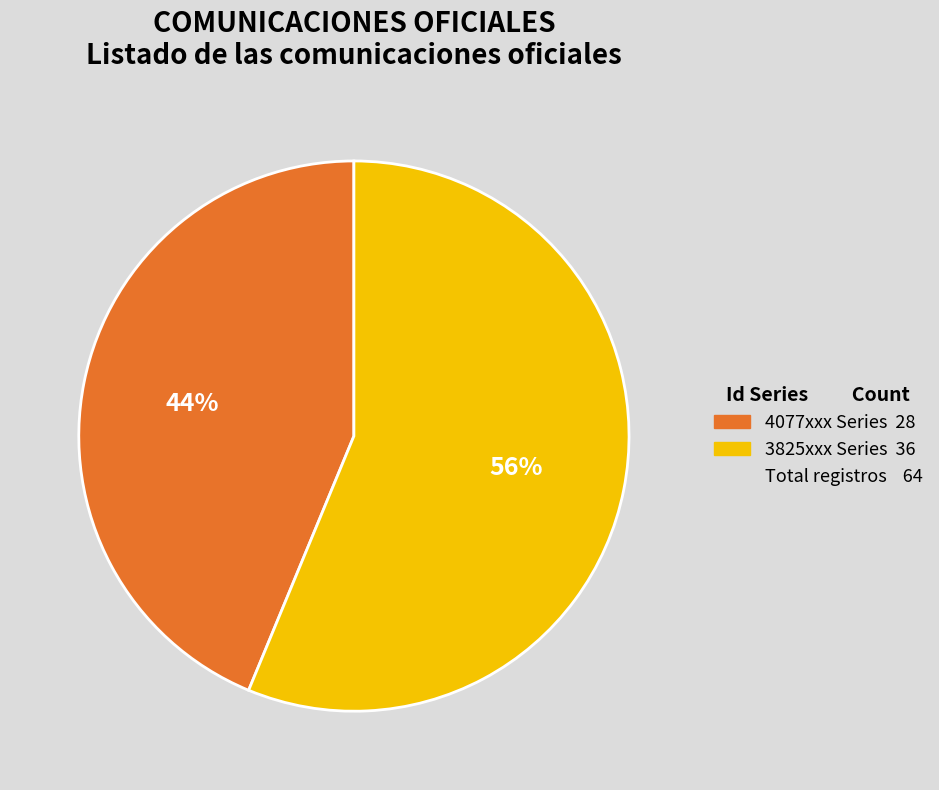

To the nearest percent, what is the average slice percentage?

50%